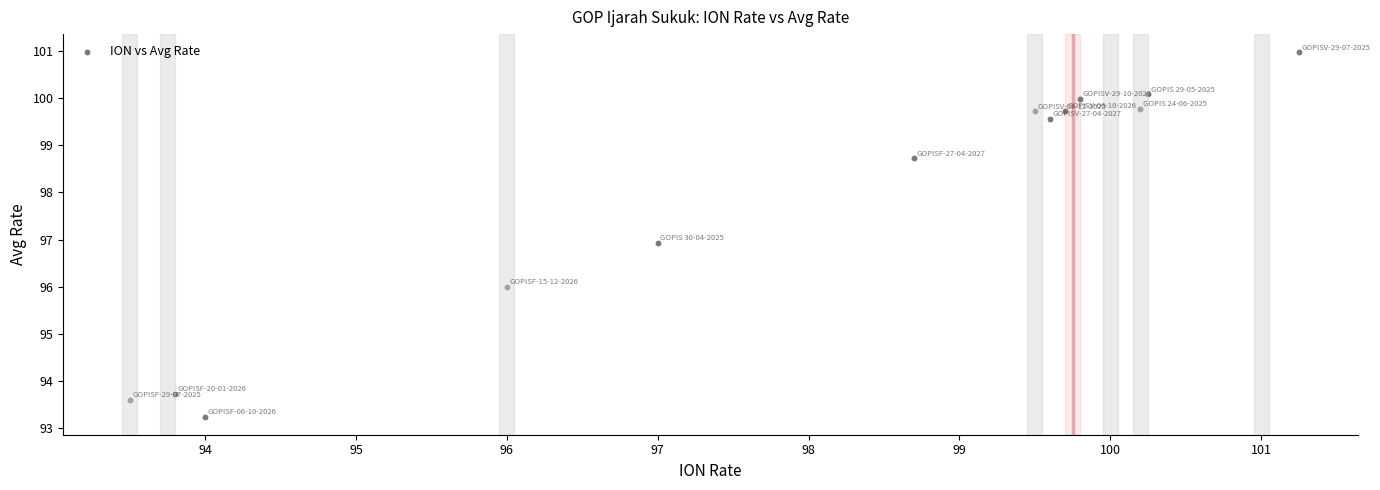

What is the range of X values (max minus min)?

7.8